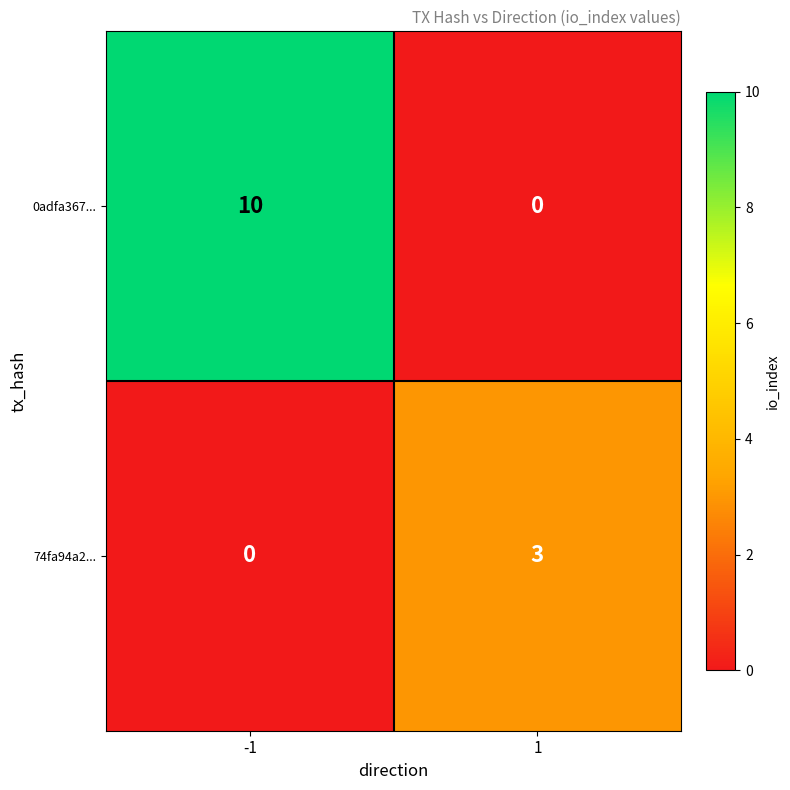

Which series has the widest spread of values?

0adfa367...